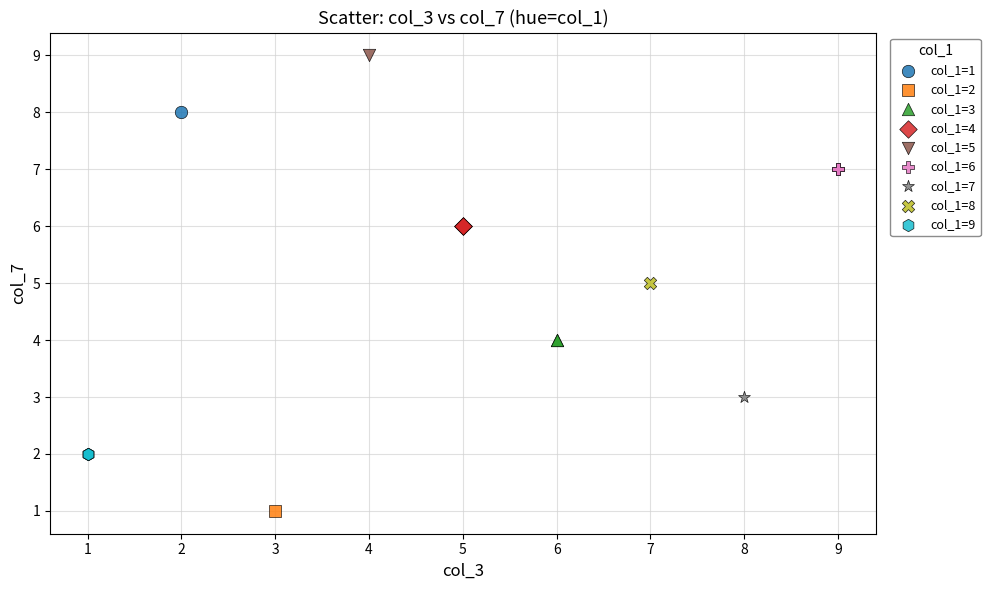

Which series contains the lowest Y value?

col_1=2